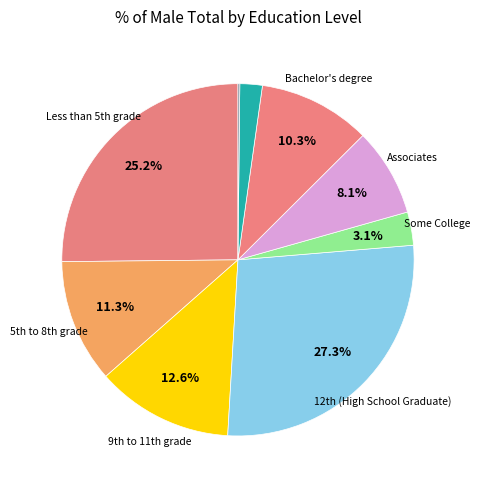

How many segments does this pie chart have?

9